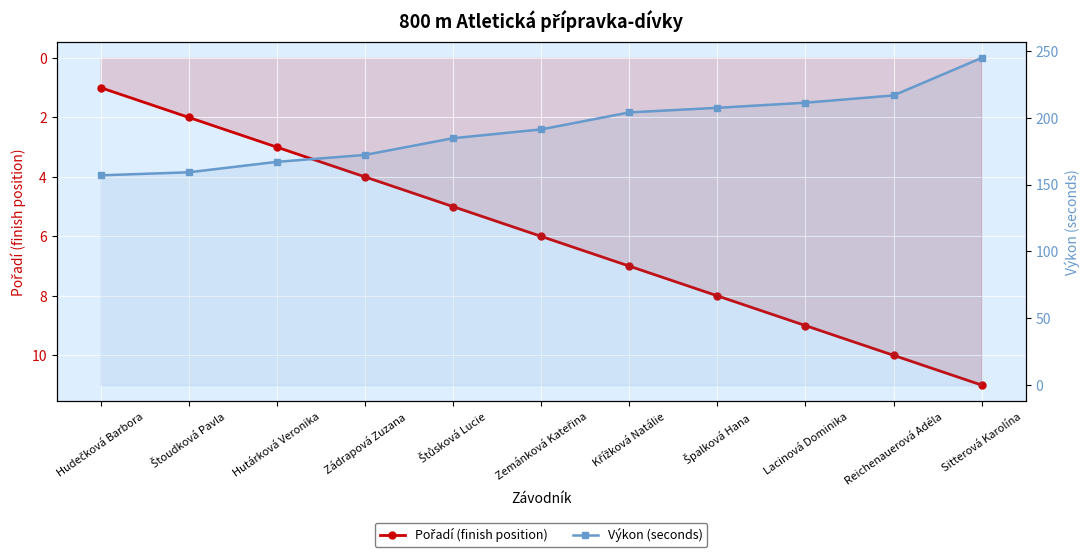

At how many categories does at least one series exceed 103?

11